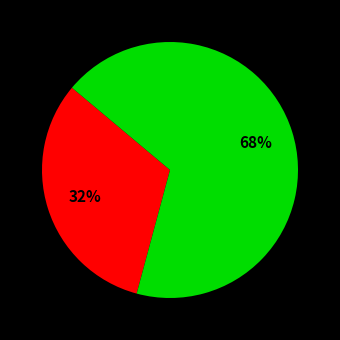

Is there a majority slice in this chart?

Yes